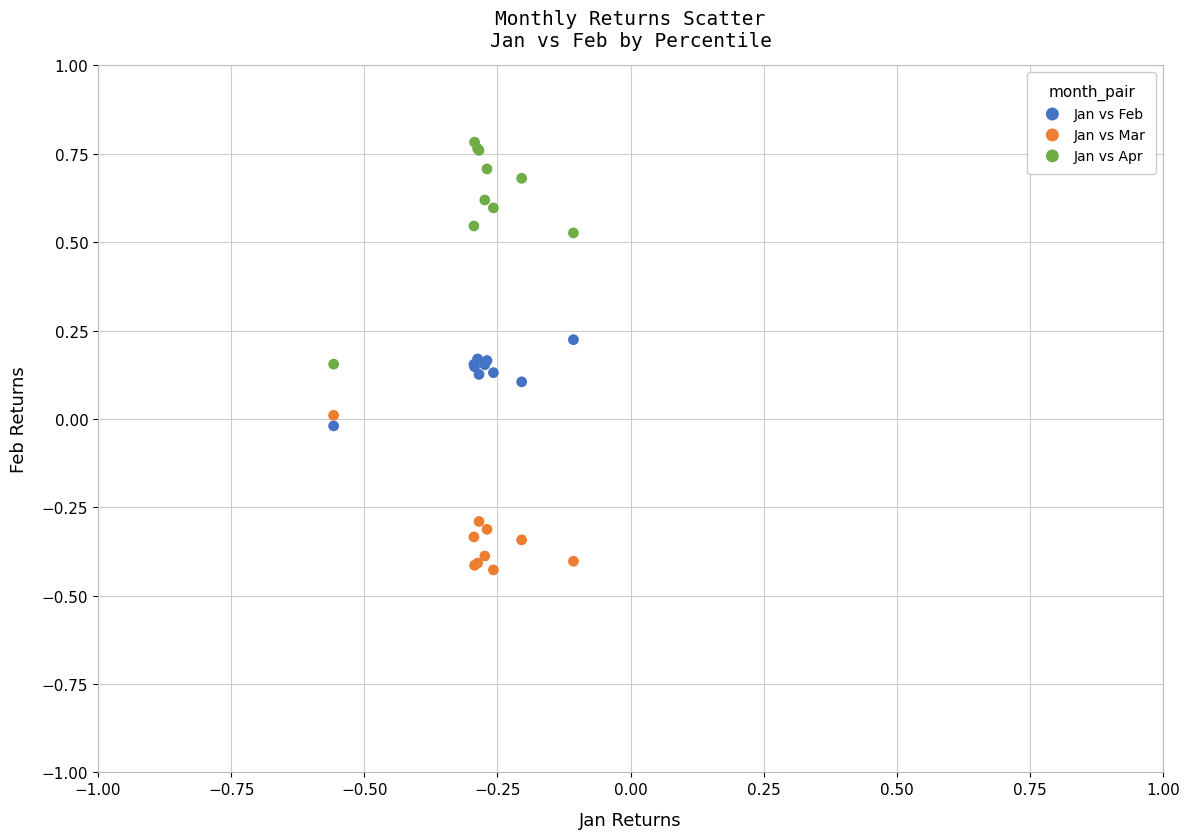

Which series has the largest Y range (max minus min)?

Jan vs Apr